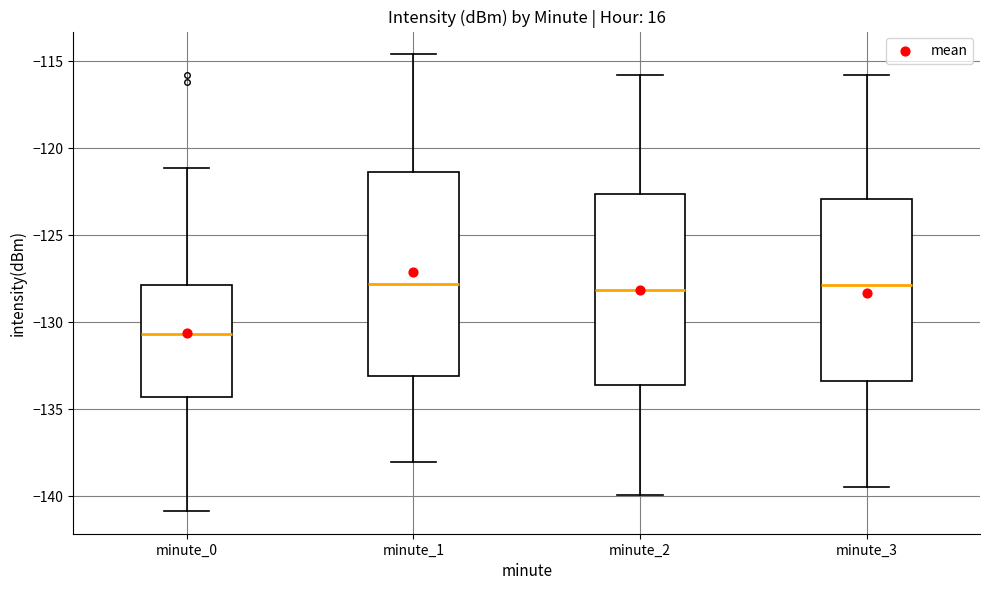

Which box's median line is the lowest?

minute_0